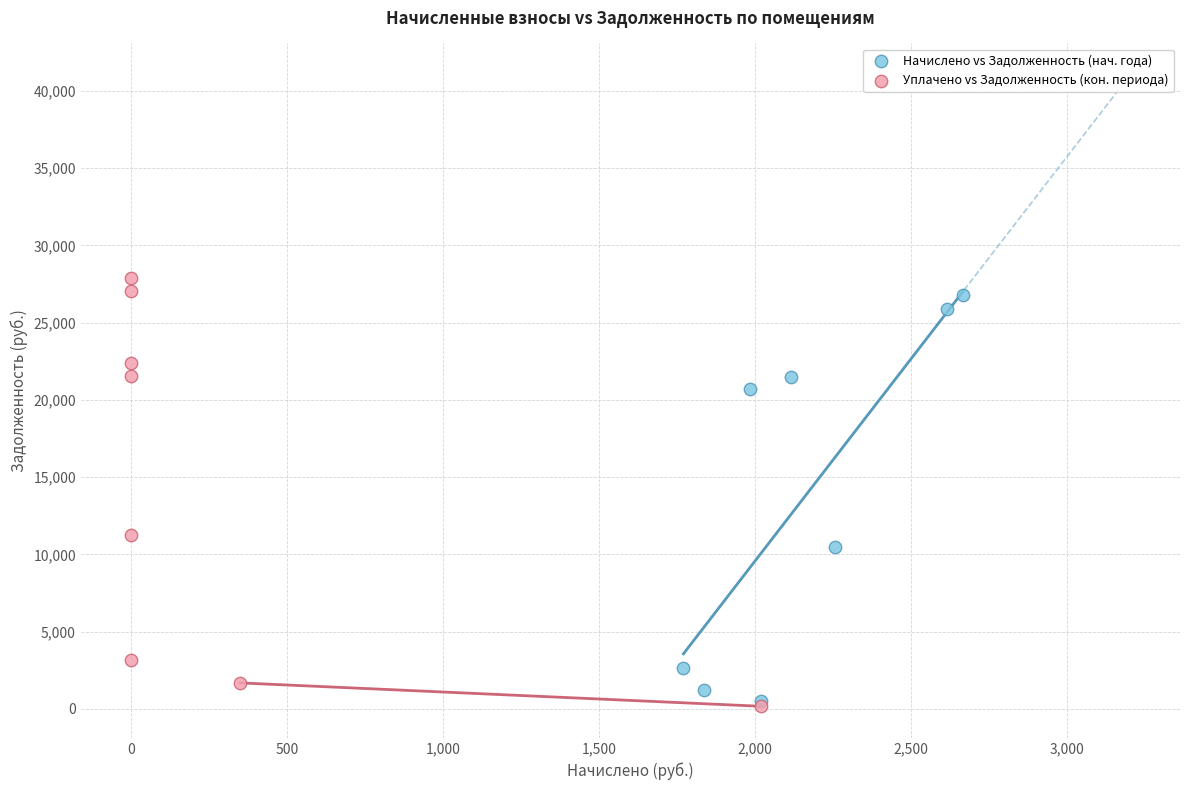

What are all the series names shown in the legend?

Начислено vs Задолженность (нач. года), Уплачено vs Задолженность (кон. периода)